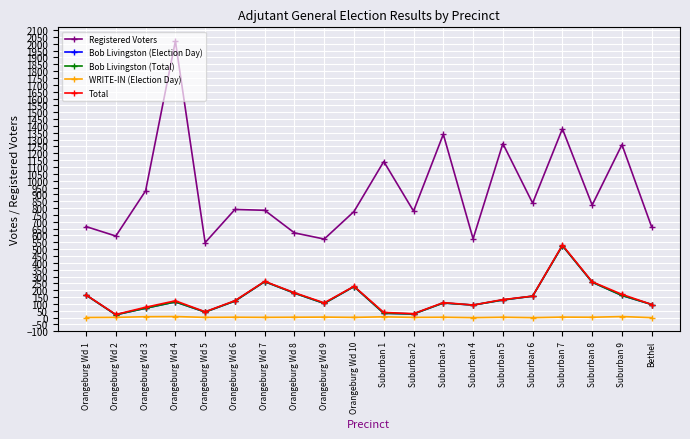

Does the chart have visible grid lines?

Yes